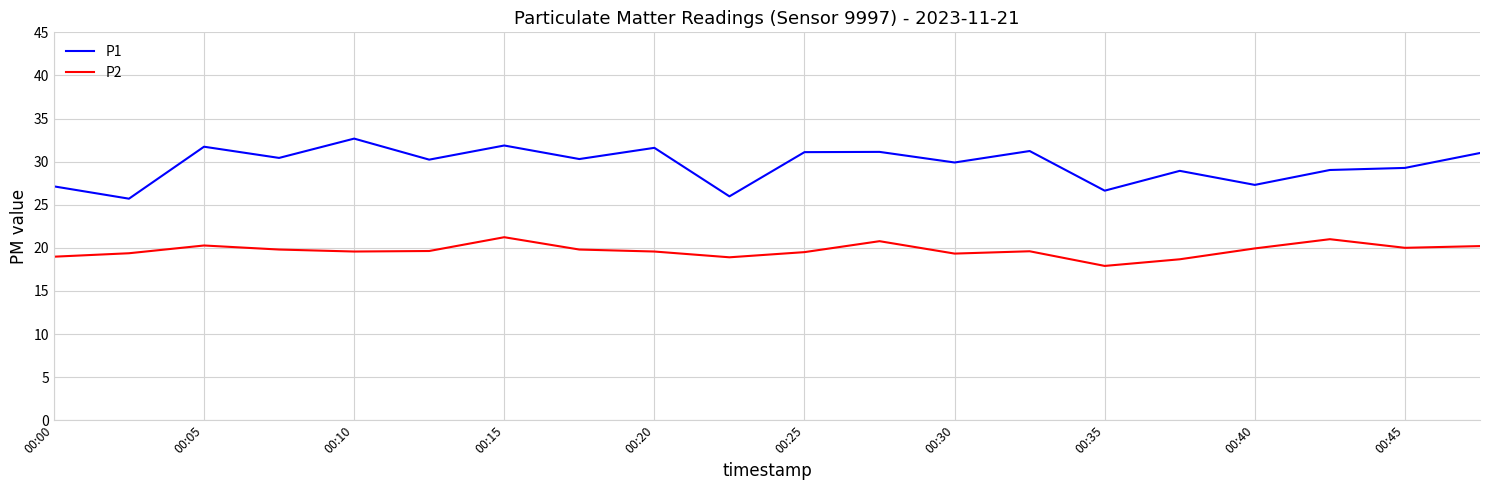

What is the minimum value for P2?

17.9